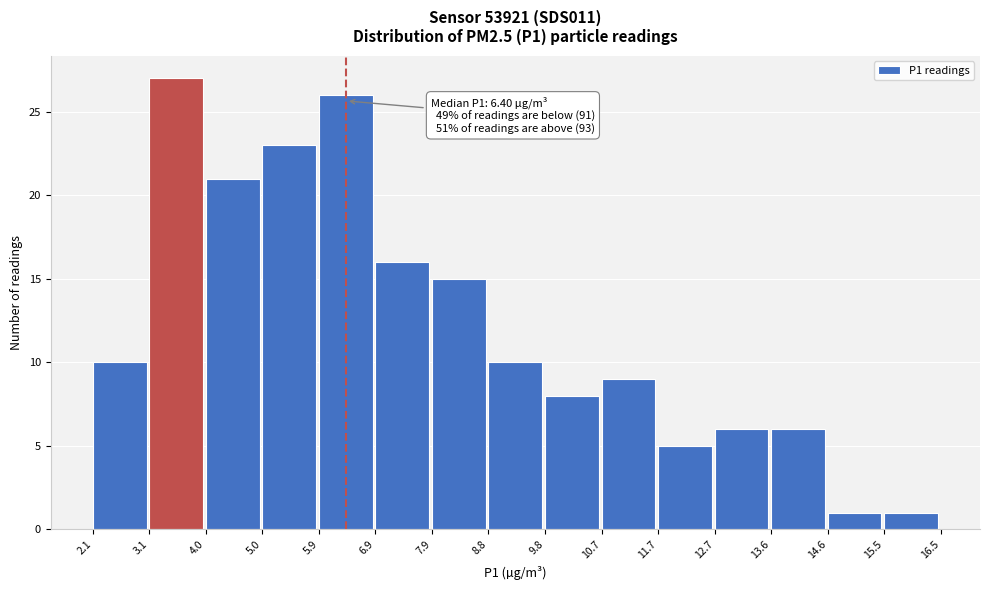

Over which range of the x-axis is the bar tallest?

3.1 to 4.0